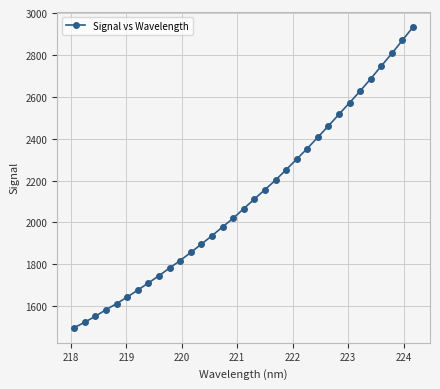

What is the value of the 17th point from the left?

2066.1